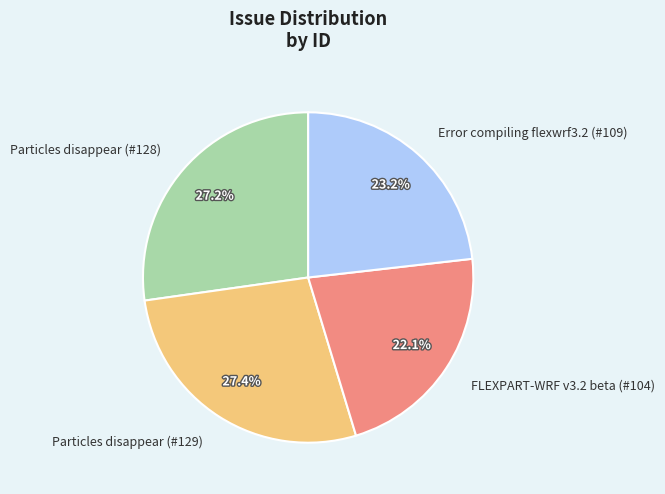

Which category has the smallest portion of the pie?

FLEXPART-WRF v3.2 beta (#104)